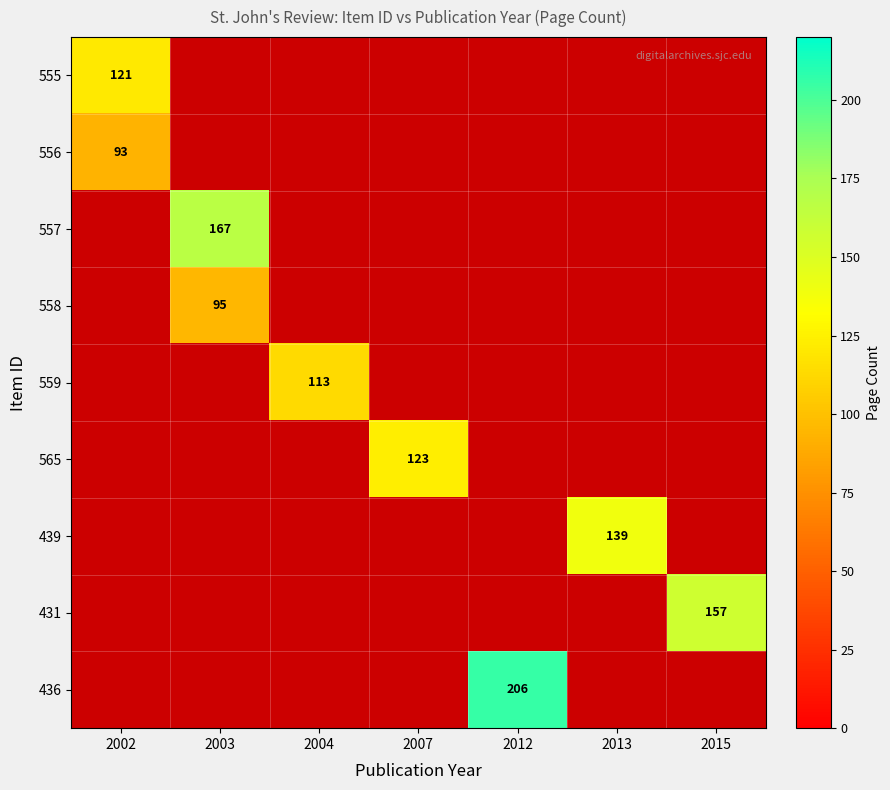

What is the maximum value shown in the chart?

206